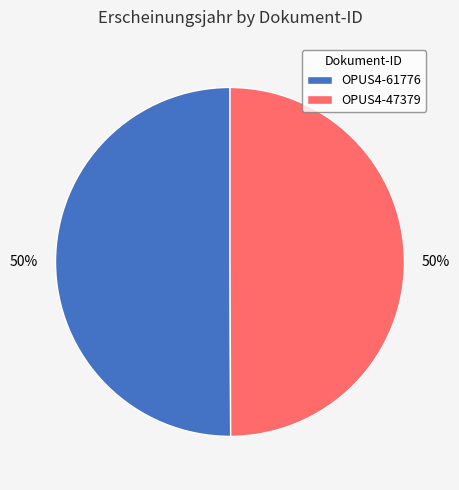

Combined, do OPUS4-61776 and OPUS4-47379 account for over 50%?

Yes